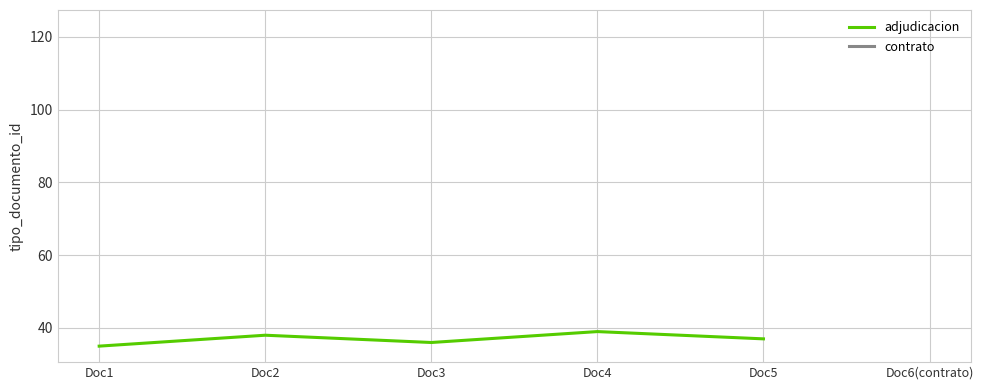

Which category has the highest value across all series?

Doc4